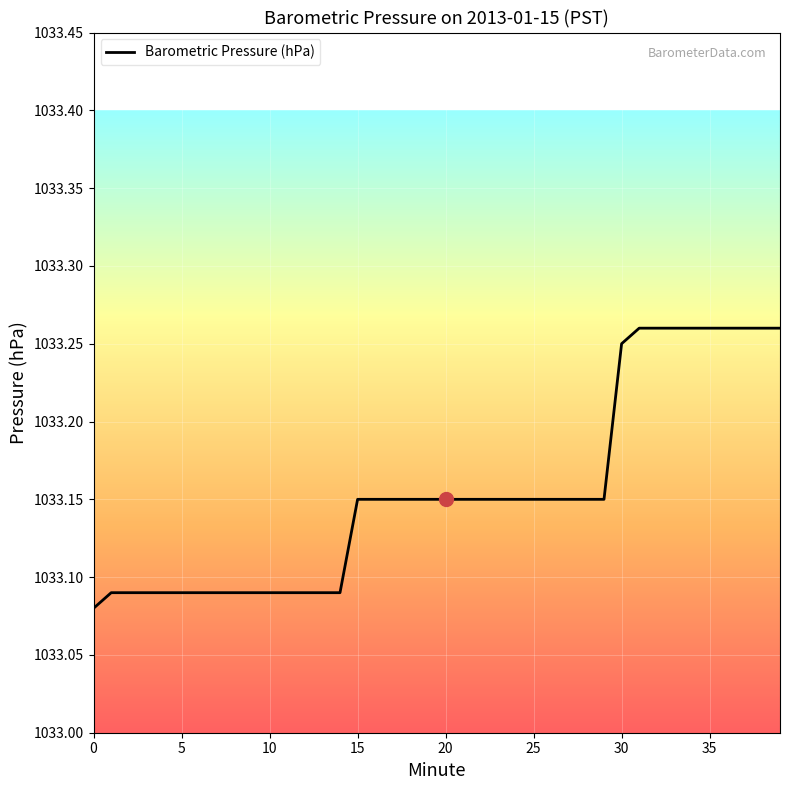

What is the label of the 25th point from the left?

24